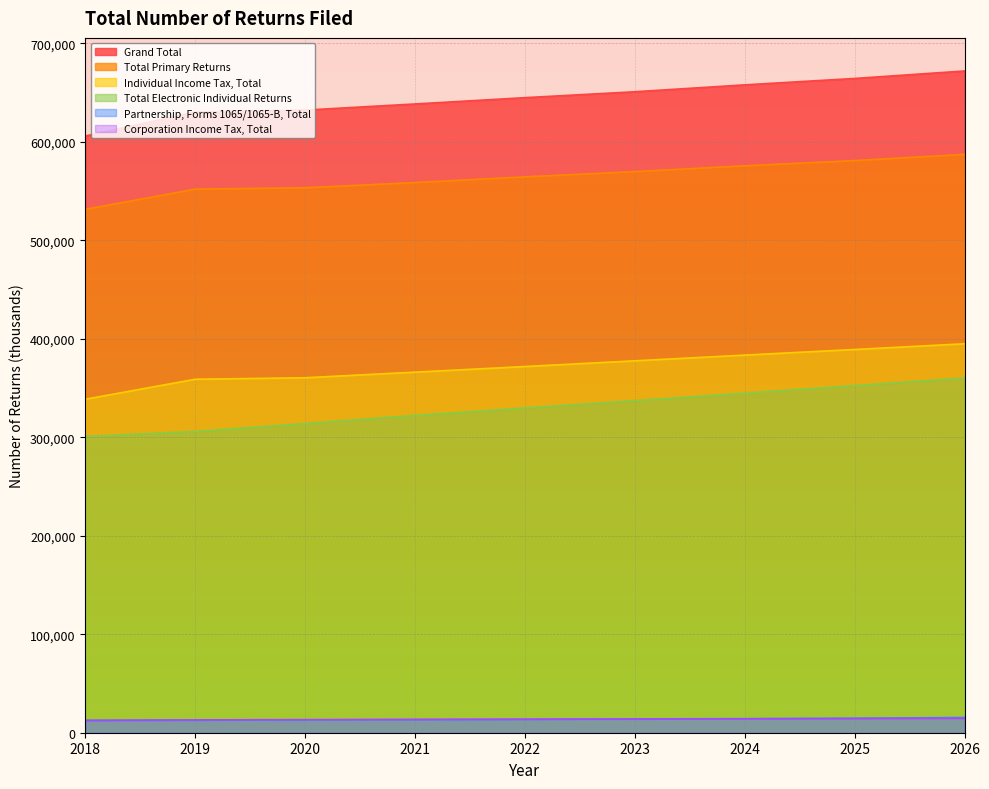

Which category has the lowest value across all series?

2018